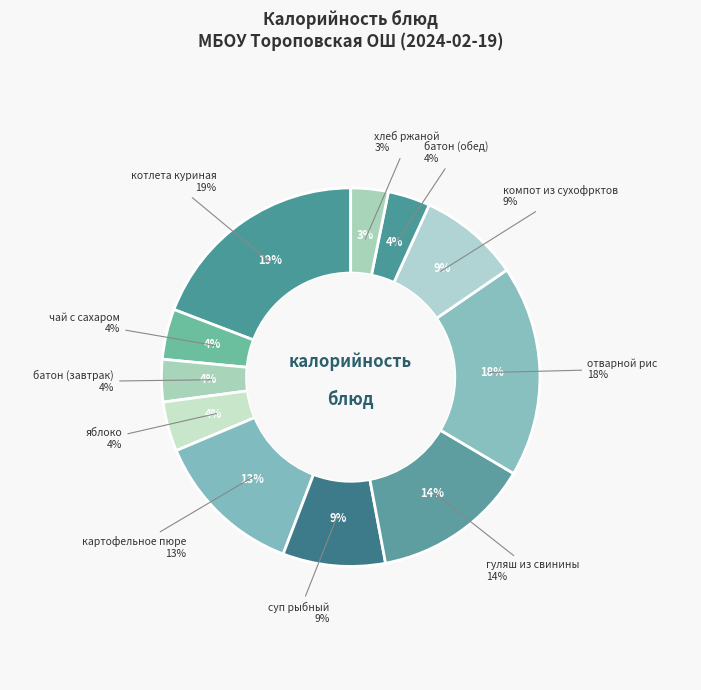

To the nearest percent, what portion does батон (завтрак) represent?

4%